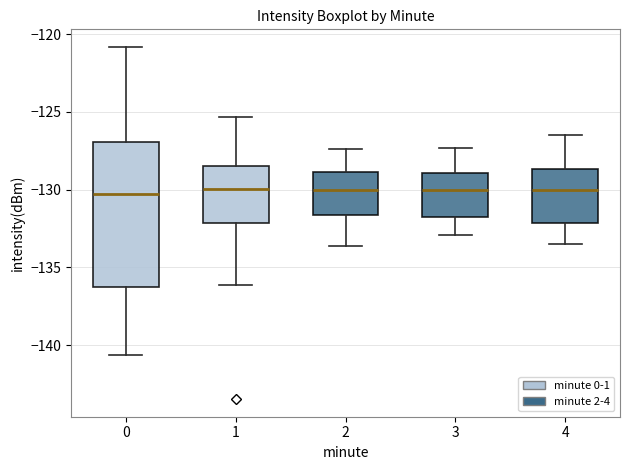

Where does the median line of the box at x = 3 sit on the y-axis? The values are not printed on the chart, so give them approximately, as read against the axis.

-130.0